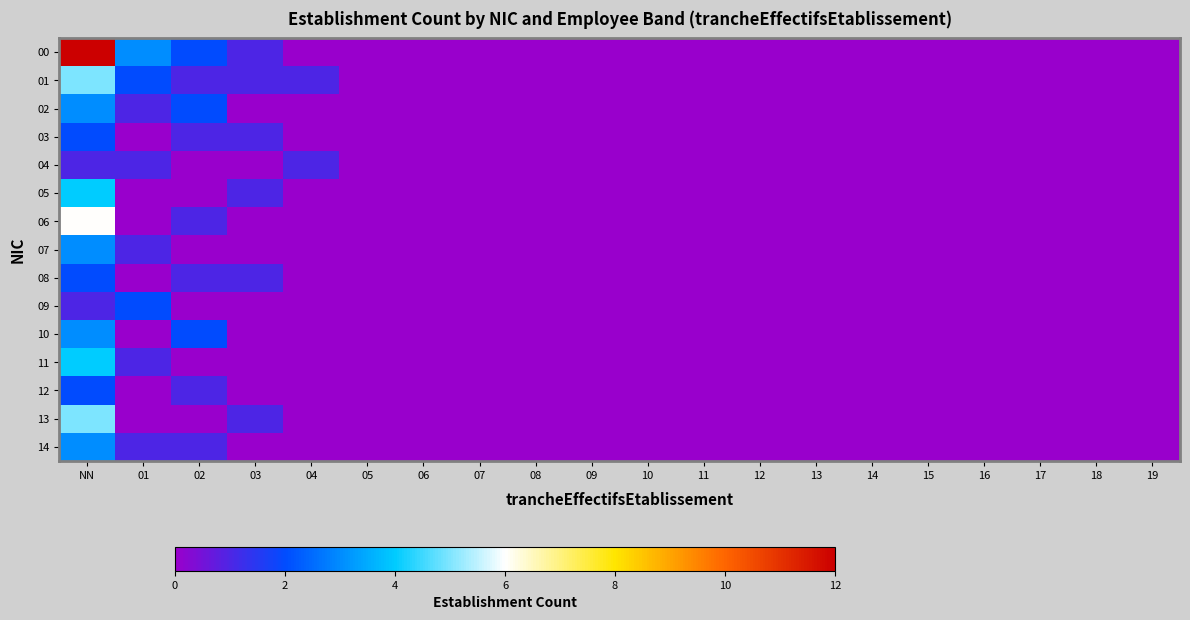

Reading left to right, what are all the values shown in this chart?

00: NN=12	01=3	02=2	03=1	04=0	05=0	06=0	07=0	08=0	09=0	10=0	11=0	12=0	13=0	14=0	15=0	16=0	17=0	18=0	19=0
01: NN=5	01=2	02=1	03=1	04=1	05=0	06=0	07=0	08=0	09=0	10=0	11=0	12=0	13=0	14=0	15=0	16=0	17=0	18=0	19=0
02: NN=3	01=1	02=2	03=0	04=0	05=0	06=0	07=0	08=0	09=0	10=0	11=0	12=0	13=0	14=0	15=0	16=0	17=0	18=0	19=0
03: NN=2	01=0	02=1	03=1	04=0	05=0	06=0	07=0	08=0	09=0	10=0	11=0	12=0	13=0	14=0	15=0	16=0	17=0	18=0	19=0
04: NN=1	01=1	02=0	03=0	04=1	05=0	06=0	07=0	08=0	09=0	10=0	11=0	12=0	13=0	14=0	15=0	16=0	17=0	18=0	19=0
05: NN=4	01=0	02=0	03=1	04=0	05=0	06=0	07=0	08=0	09=0	10=0	11=0	12=0	13=0	14=0	15=0	16=0	17=0	18=0	19=0
06: NN=6	01=0	02=1	03=0	04=0	05=0	06=0	07=0	08=0	09=0	10=0	11=0	12=0	13=0	14=0	15=0	16=0	17=0	18=0	19=0
07: NN=3	01=1	02=0	03=0	04=0	05=0	06=0	07=0	08=0	09=0	10=0	11=0	12=0	13=0	14=0	15=0	16=0	17=0	18=0	19=0
08: NN=2	01=0	02=1	03=1	04=0	05=0	06=0	07=0	08=0	09=0	10=0	11=0	12=0	13=0	14=0	15=0	16=0	17=0	18=0	19=0
09: NN=1	01=2	02=0	03=0	04=0	05=0	06=0	07=0	08=0	09=0	10=0	11=0	12=0	13=0	14=0	15=0	16=0	17=0	18=0	19=0
10: NN=3	01=0	02=2	03=0	04=0	05=0	06=0	07=0	08=0	09=0	10=0	11=0	12=0	13=0	14=0	15=0	16=0	17=0	18=0	19=0
11: NN=4	01=1	02=0	03=0	04=0	05=0	06=0	07=0	08=0	09=0	10=0	11=0	12=0	13=0	14=0	15=0	16=0	17=0	18=0	19=0
12: NN=2	01=0	02=1	03=0	04=0	05=0	06=0	07=0	08=0	09=0	10=0	11=0	12=0	13=0	14=0	15=0	16=0	17=0	18=0	19=0
13: NN=5	01=0	02=0	03=1	04=0	05=0	06=0	07=0	08=0	09=0	10=0	11=0	12=0	13=0	14=0	15=0	16=0	17=0	18=0	19=0
14: NN=3	01=1	02=1	03=0	04=0	05=0	06=0	07=0	08=0	09=0	10=0	11=0	12=0	13=0	14=0	15=0	16=0	17=0	18=0	19=0